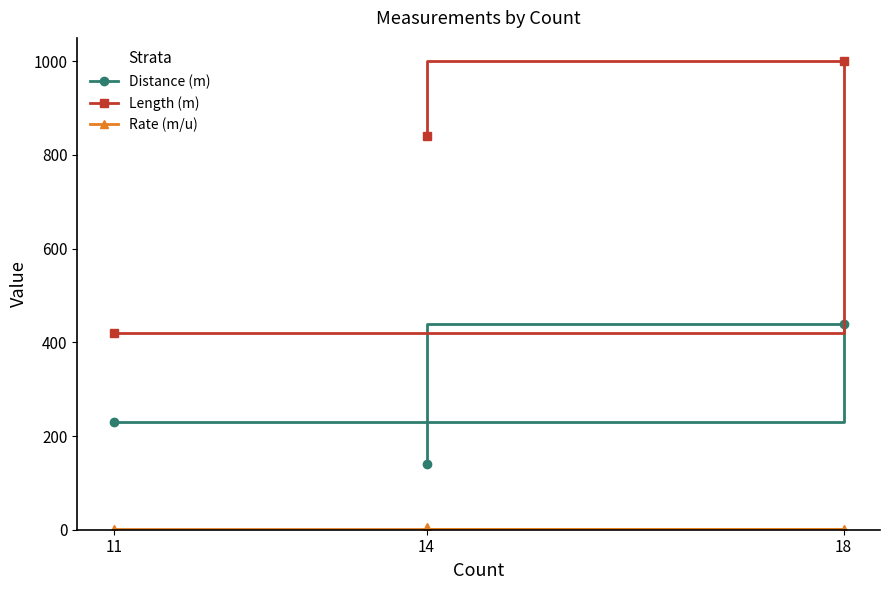

Reading left to right, transcribe all the data shown in this chart.

Distance (m): 11=230.0	18=440.0	14=140.0
Length (m): 11=420.0	18=1000.0	14=840.0
Rate (m/u): 11=1.8	18=2.3	14=6.0